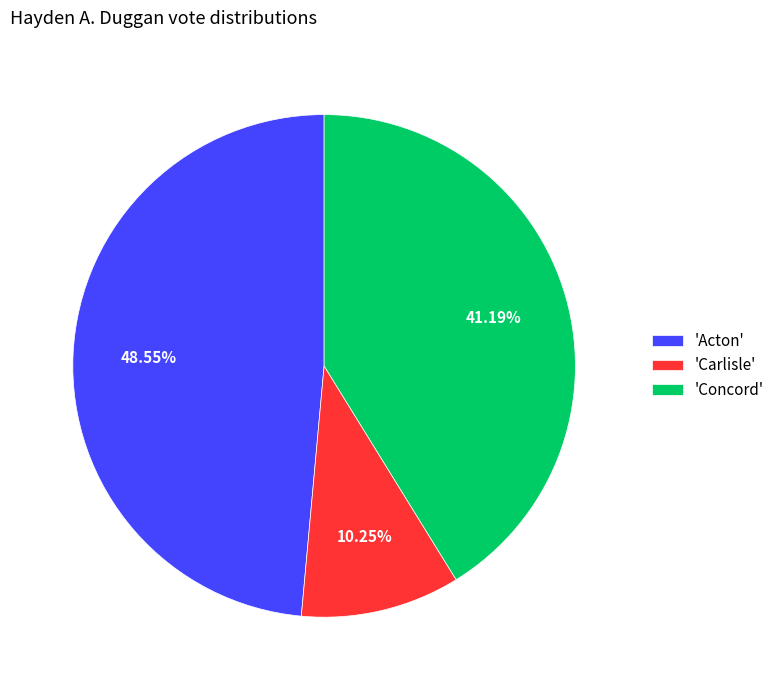

Rank the categories by value from highest to lowest.

'Acton', 'Concord', 'Carlisle'